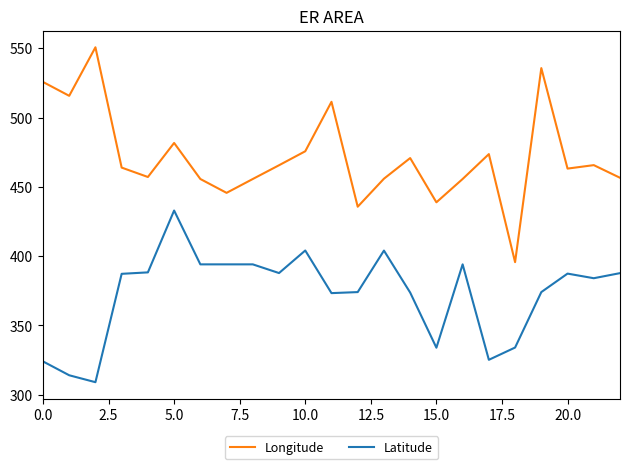

What is the difference between the second highest and second lowest values in the Longitude series?

100.0